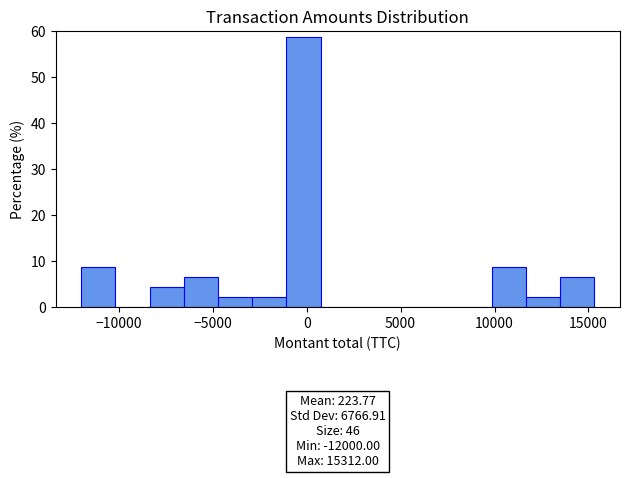

Read against the x-axis, roughly where is the centre of the tallest bar?

0